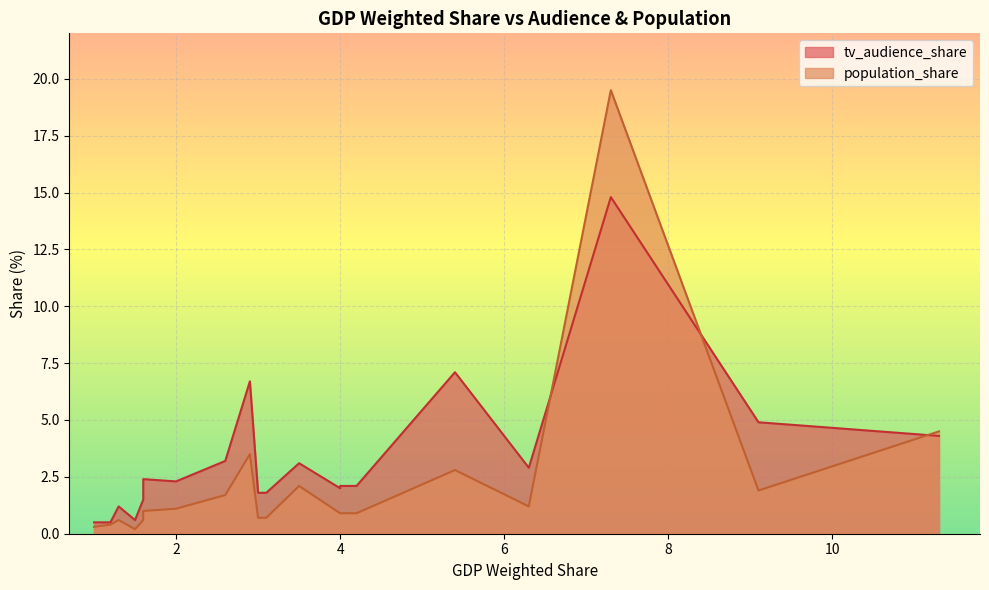

True or false: tv_audience_share has a value of 1.2 at Russia.

False